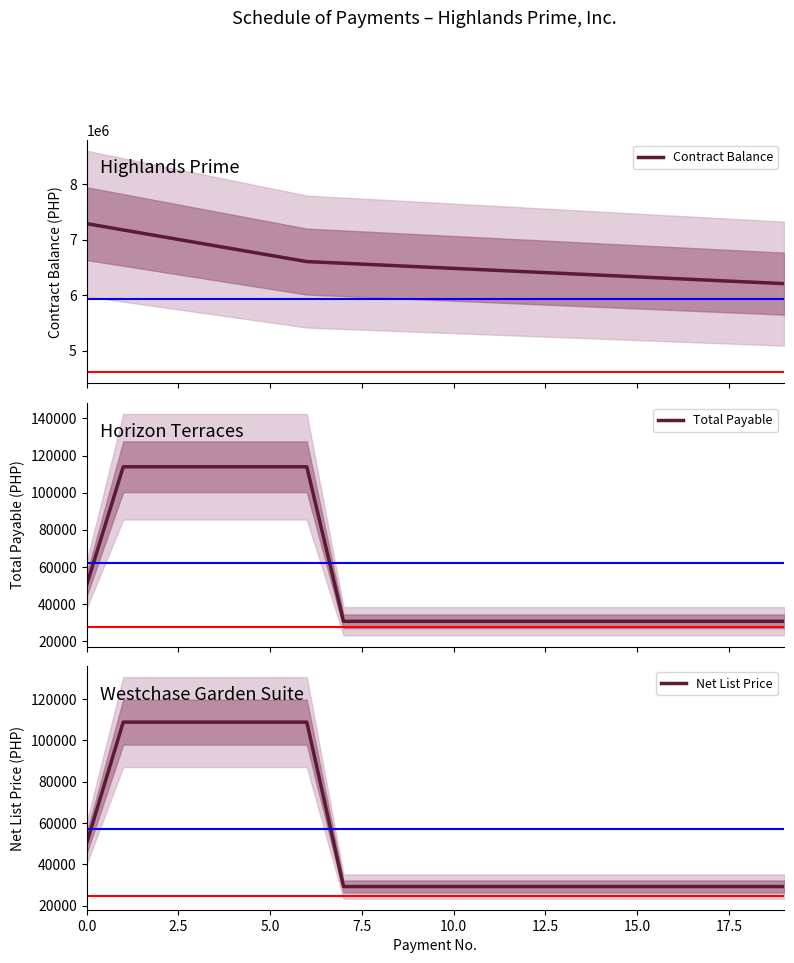

The value of Net List Price at 0.0 is 73686.4. True or false?

False